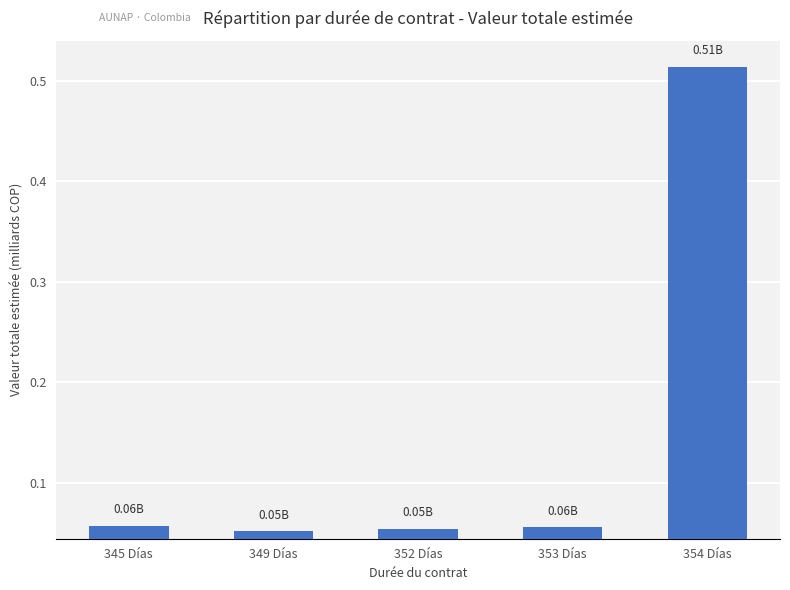

What is the change in value from 353 Días to 354 Días?

+0.5